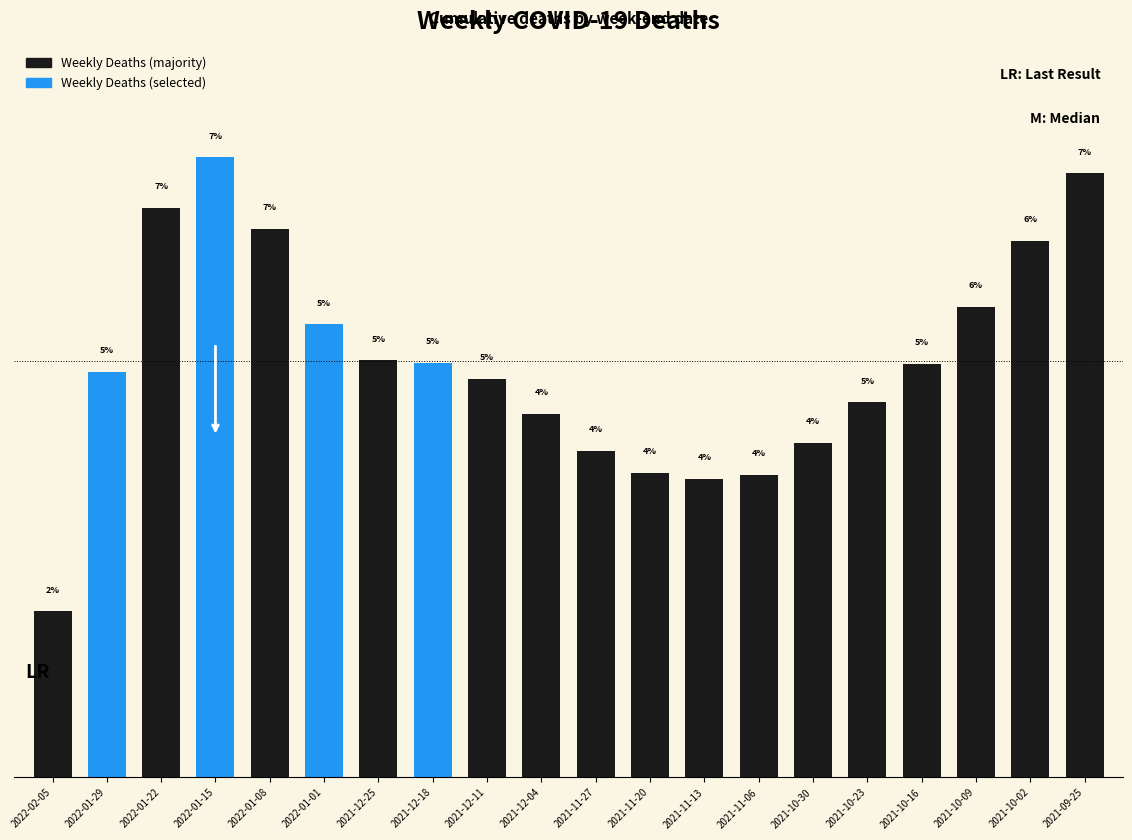

Where does the data first go above 4?

2022-01-29